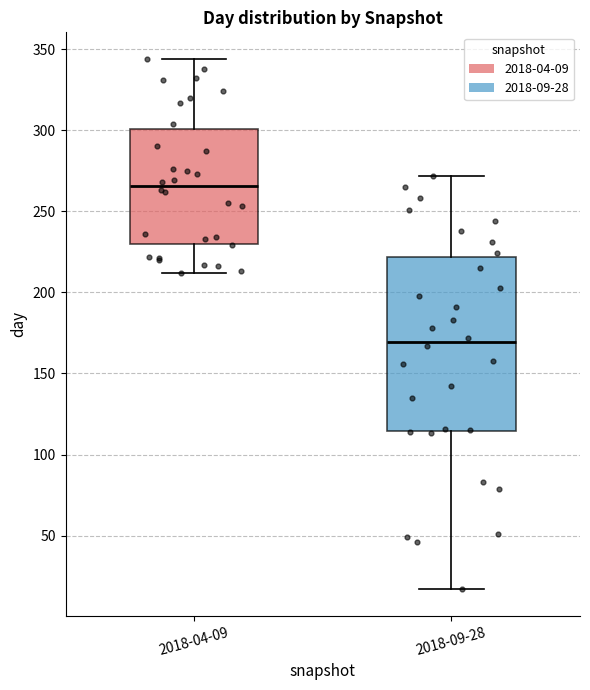

Which box's median line is the lowest?

2018-09-28